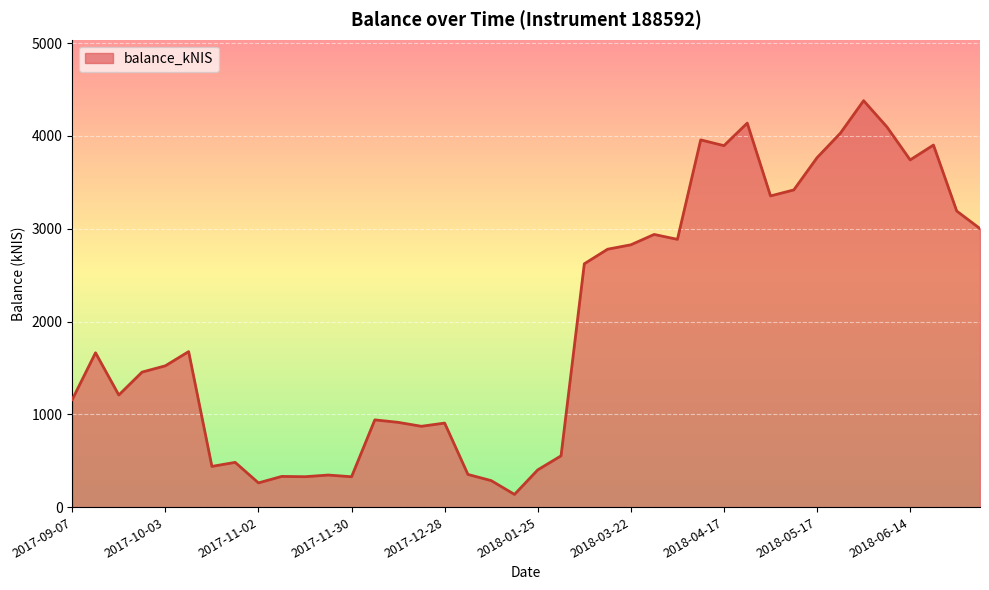

What is the maximum value shown in the chart?

4379.9